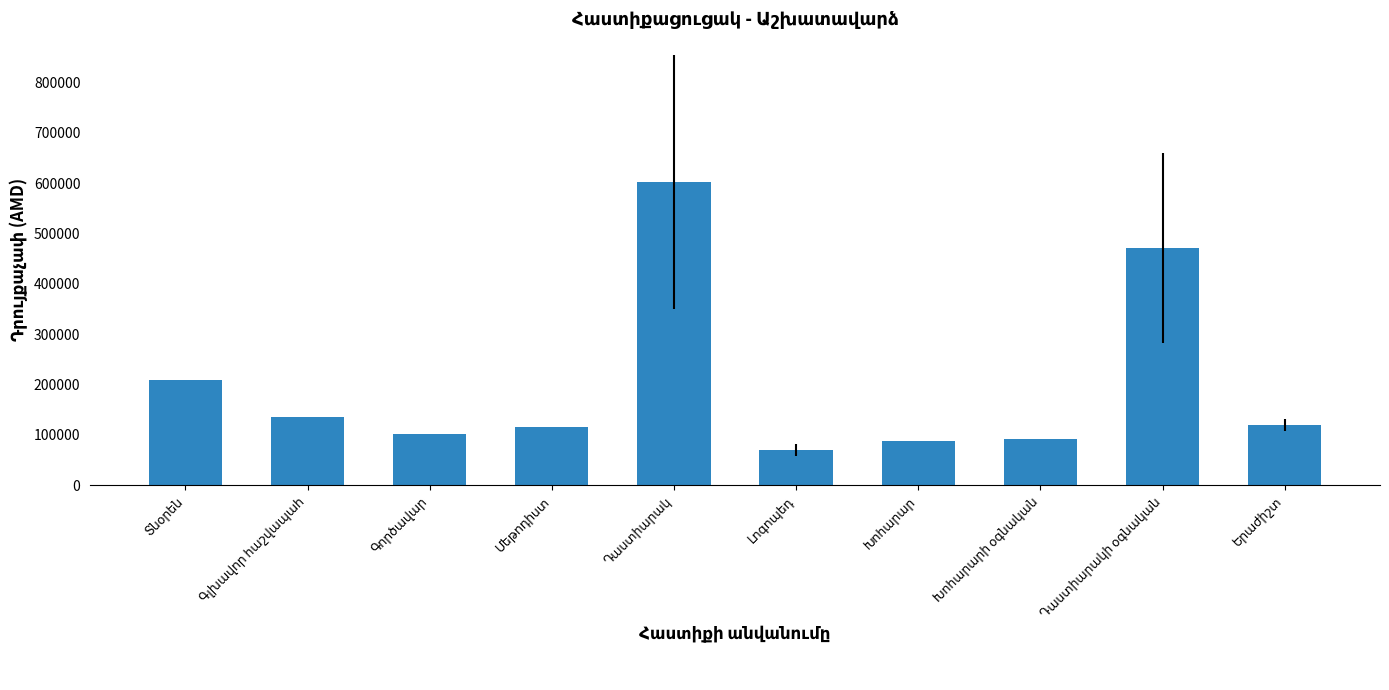

What is the value of the 3rd bar from the left?

101275.0